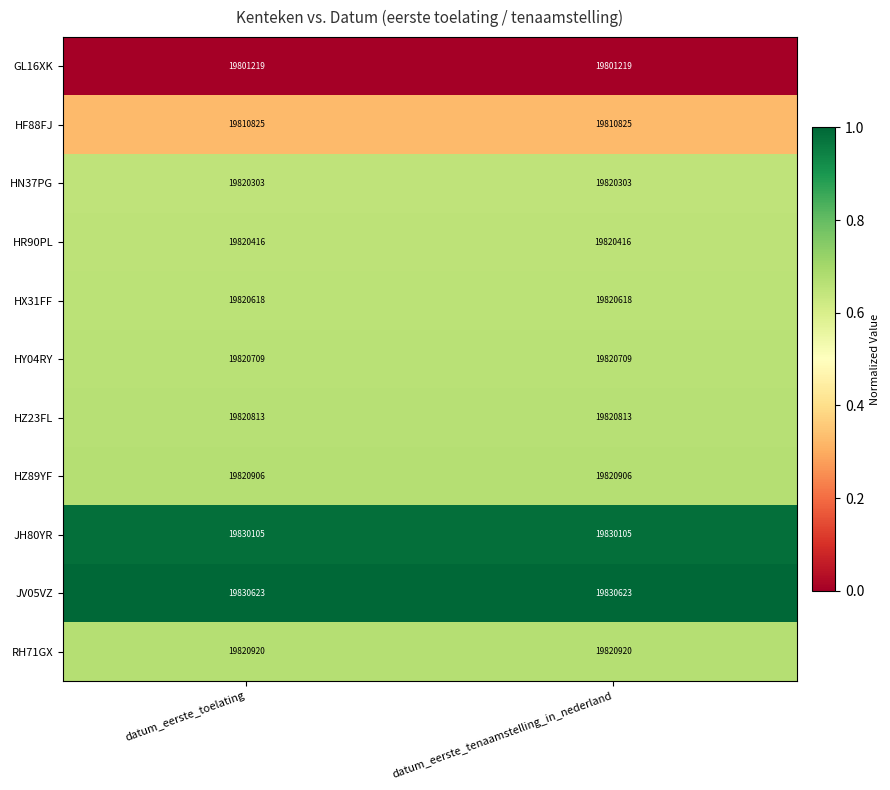

The HX31FF series shows 19820618 at datum_eerste_tenaamstelling_in_nederland. True or false?

True